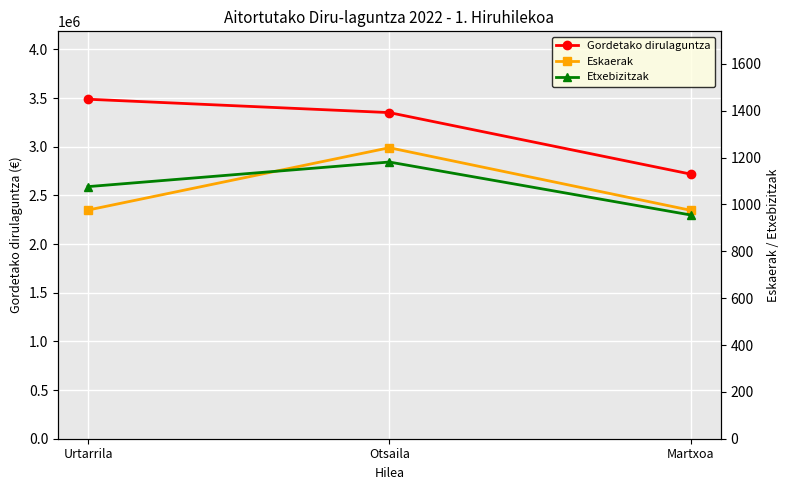

Where is Etxebizitzak nearest to the value 1068?

Urtarrila